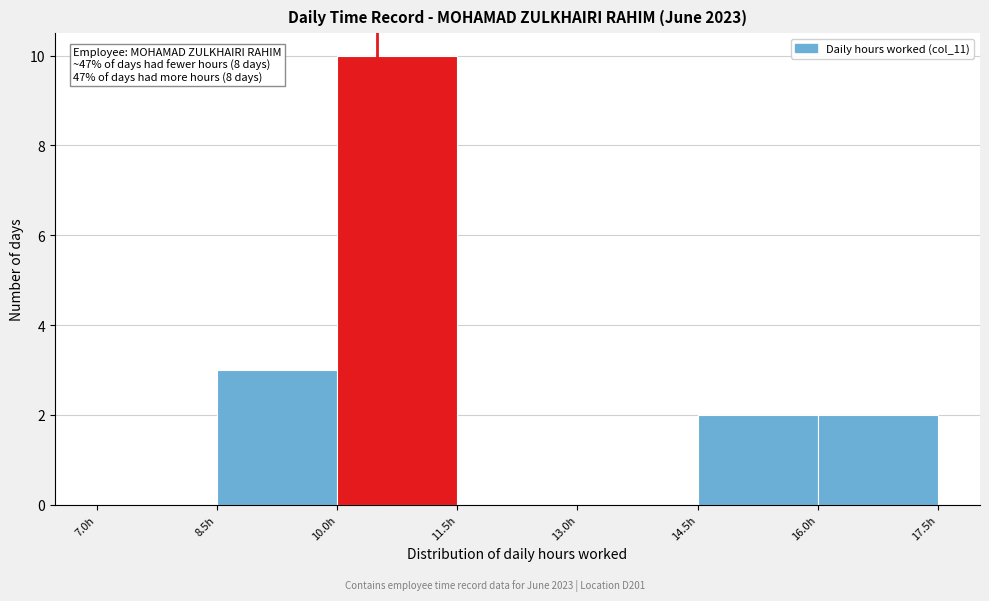

Over which range of the x-axis is the bar tallest?

10.0 to 11.5